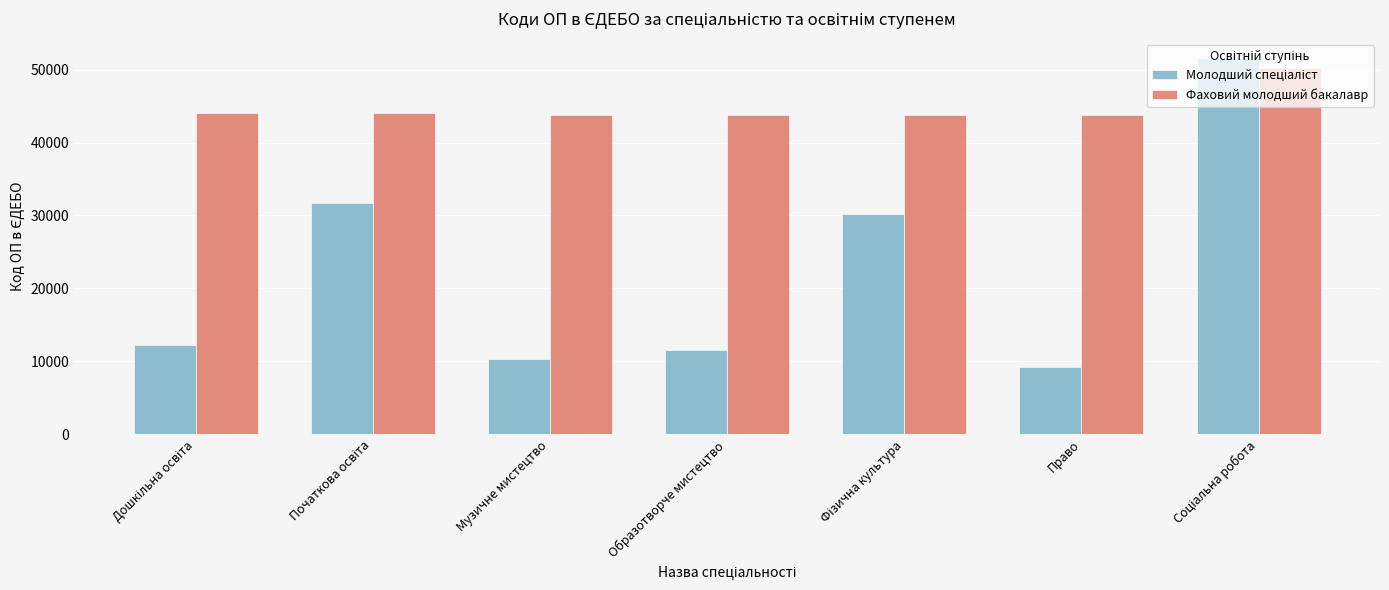

What is the approximate value of Фаховий молодший бакалавр at Музичне мистецтво, to the nearest 10?

43820